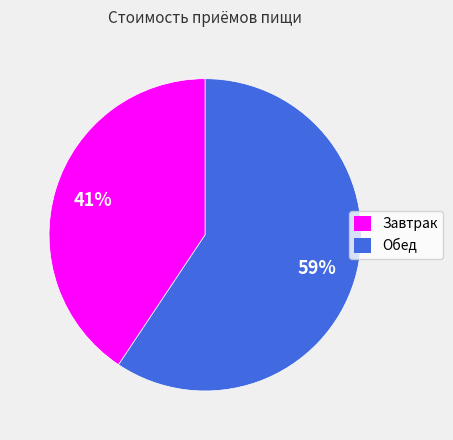

What percentage is the Завтрак slice, to the nearest percent?

41%